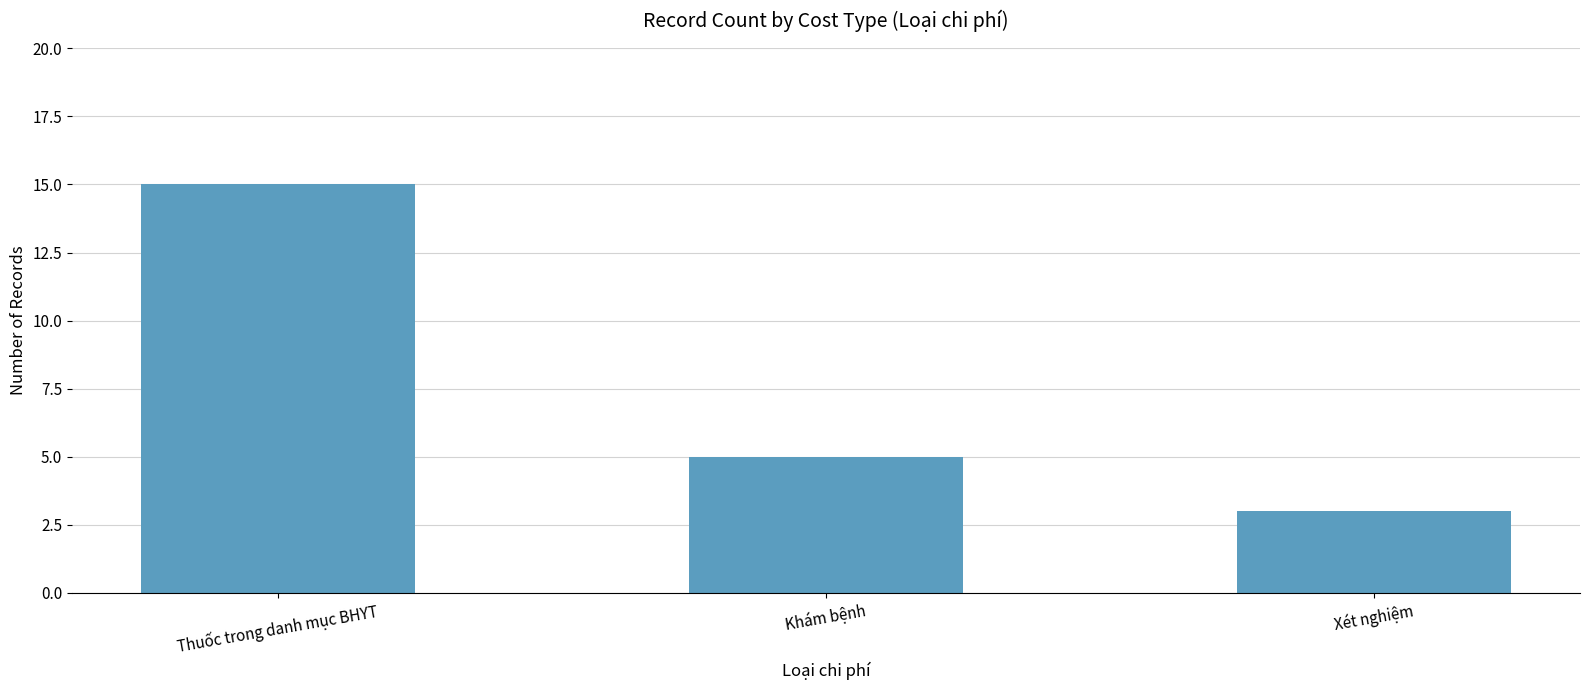

What is the smallest value displayed?

3